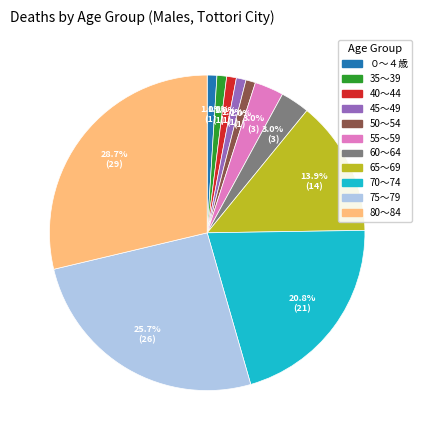

Is there a majority slice in this chart?

No